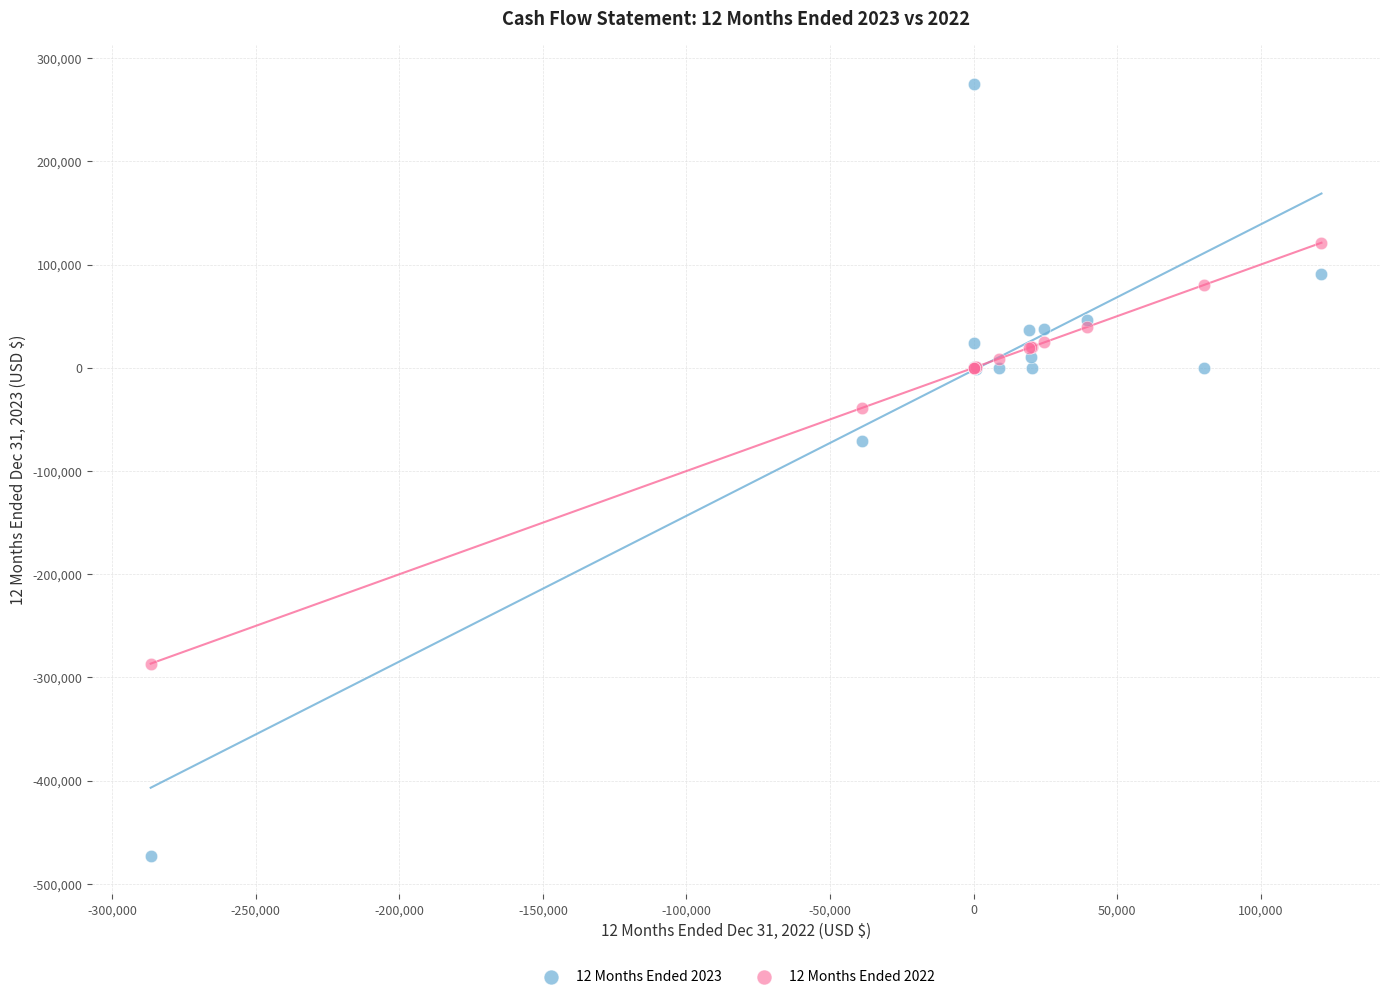

Across all series, what Y value is closest to -98759?

-70885